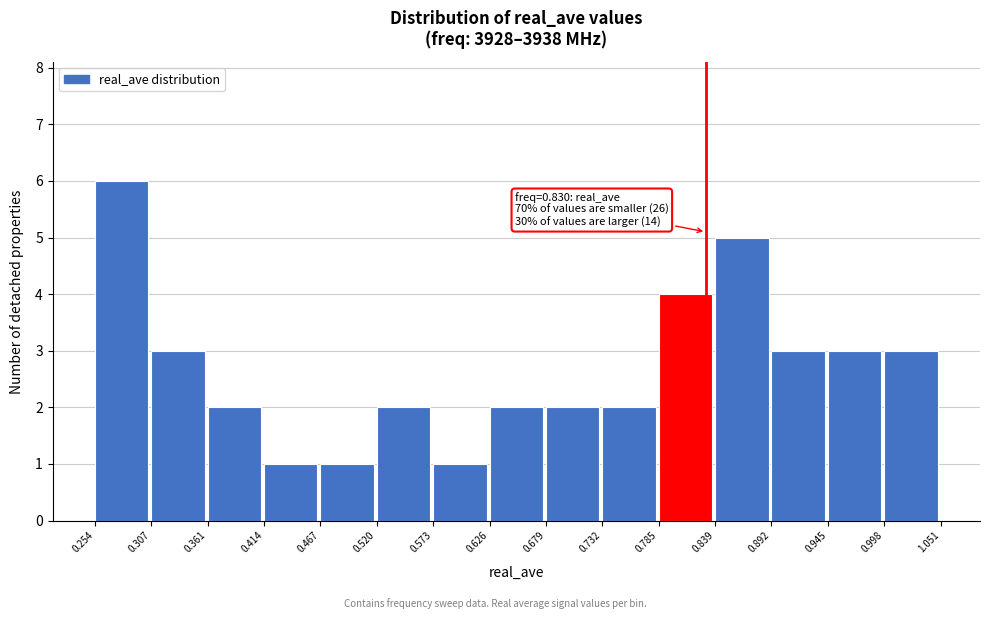

Over which range of the x-axis is the bar tallest?

0.254 to 0.307